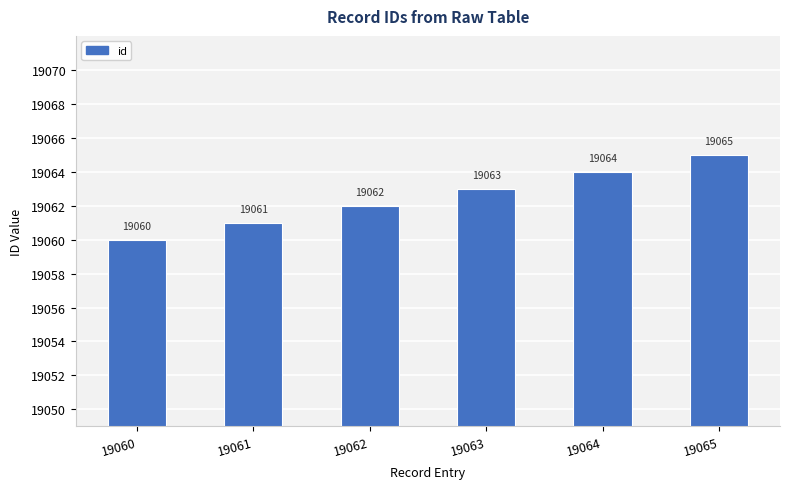

How many bars are there in total?

6